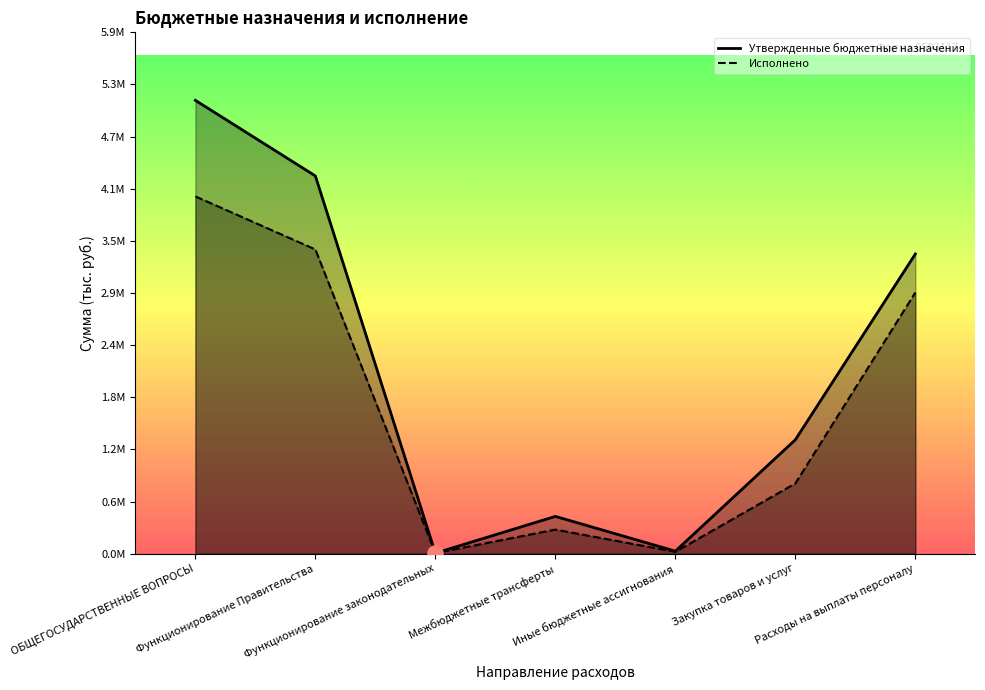

At how many categories does at least one series exceed 4463560?

1